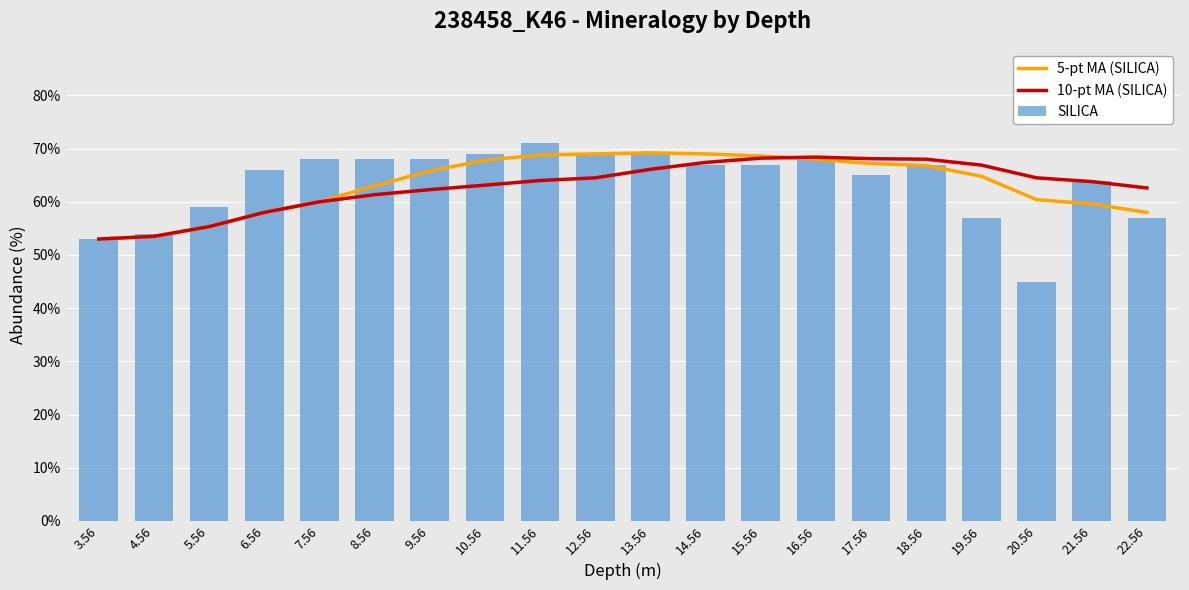

Where is SILICA nearest to the value 58?

5.56